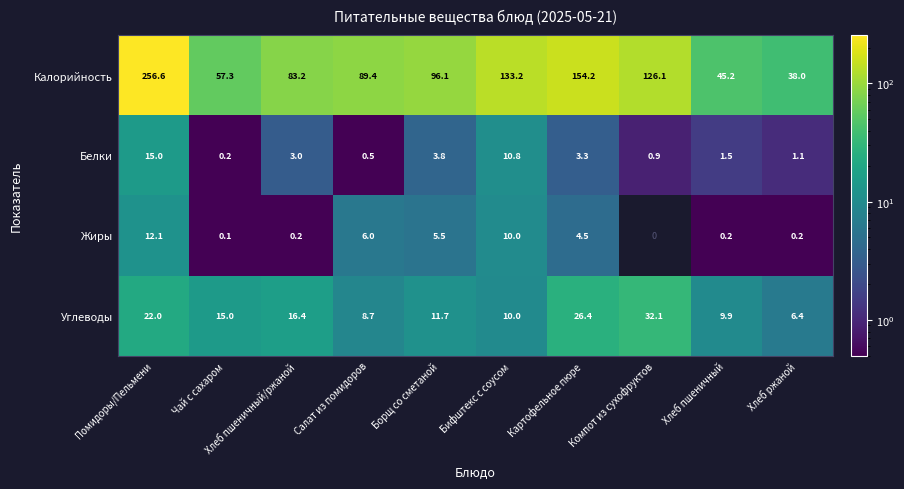

At which label does Белки reach its peak?

Помидоры/Пельмени